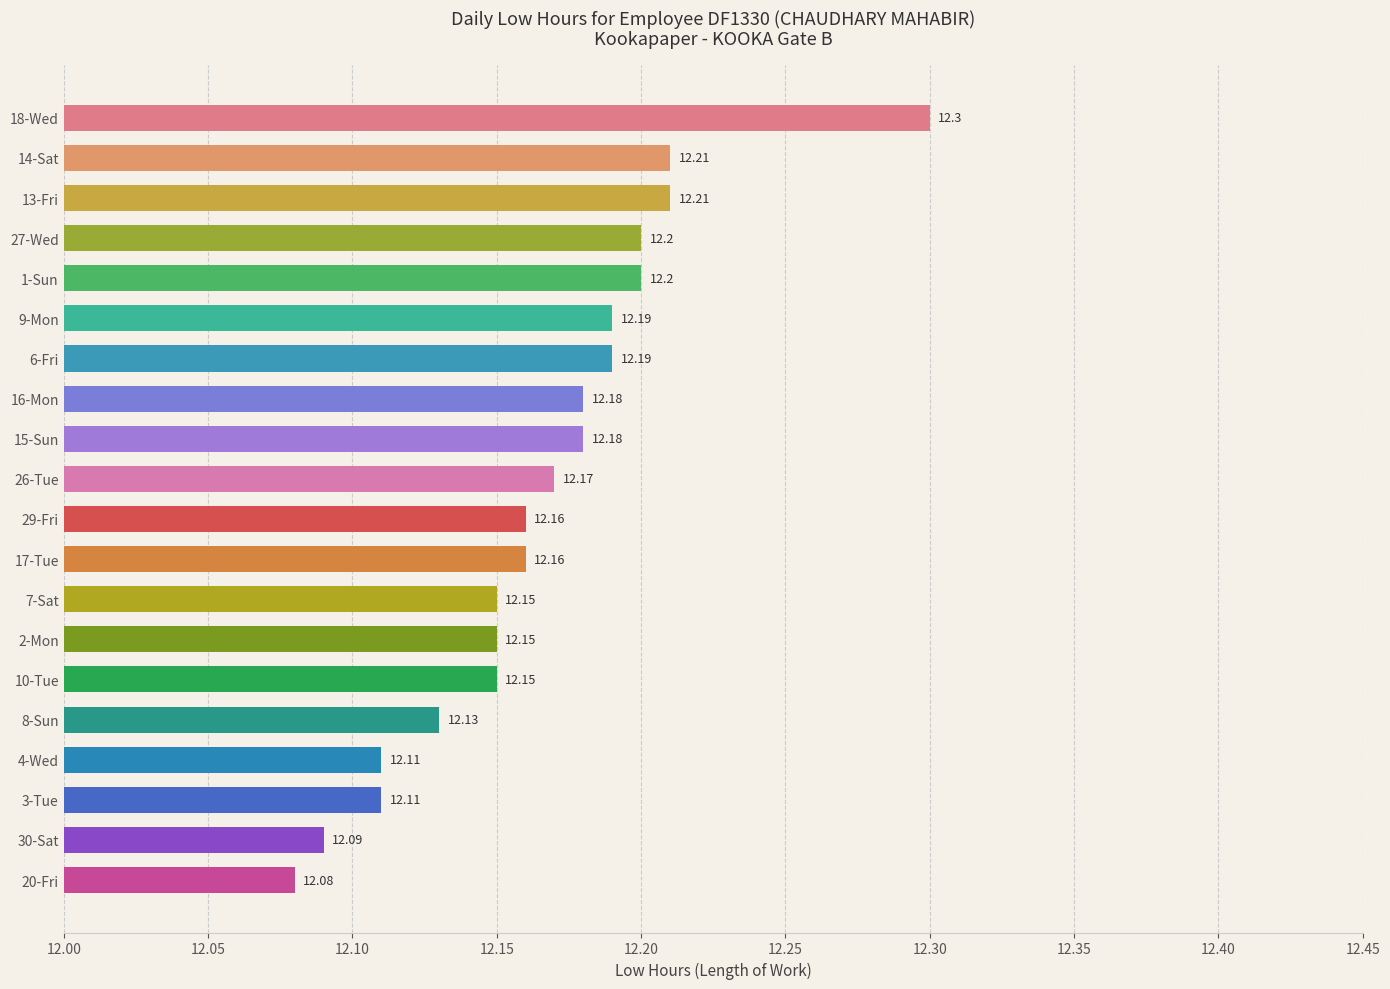

What is the ratio of the value at 17-Tue to the value at 3-Tue?

1.0